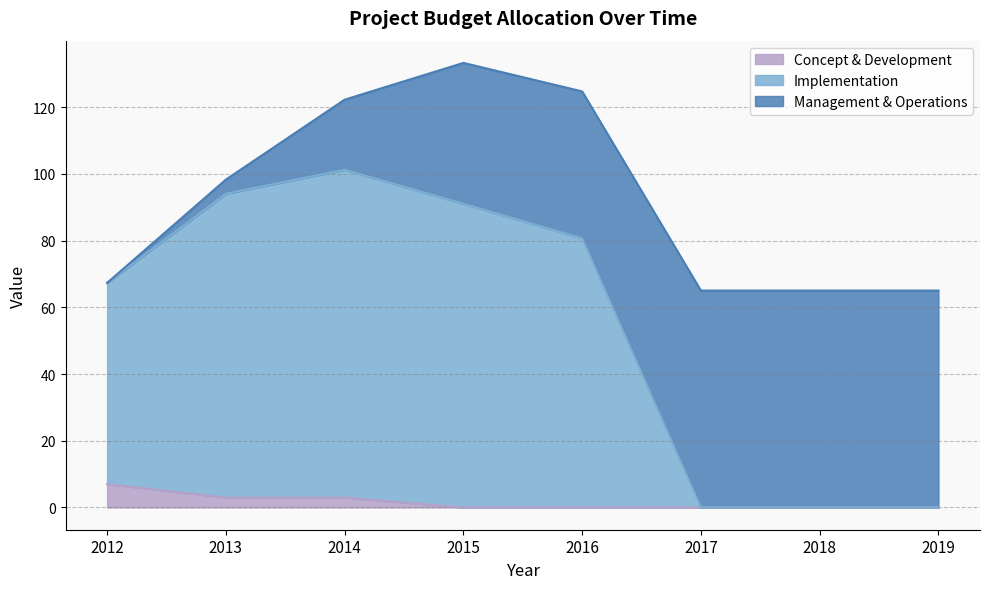

How many categories are shown in the chart?

8